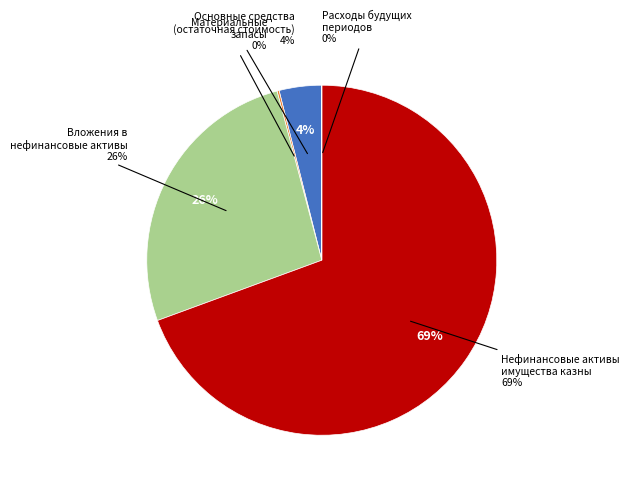

What is the smallest slice in the pie chart?

Расходы будущих периодов